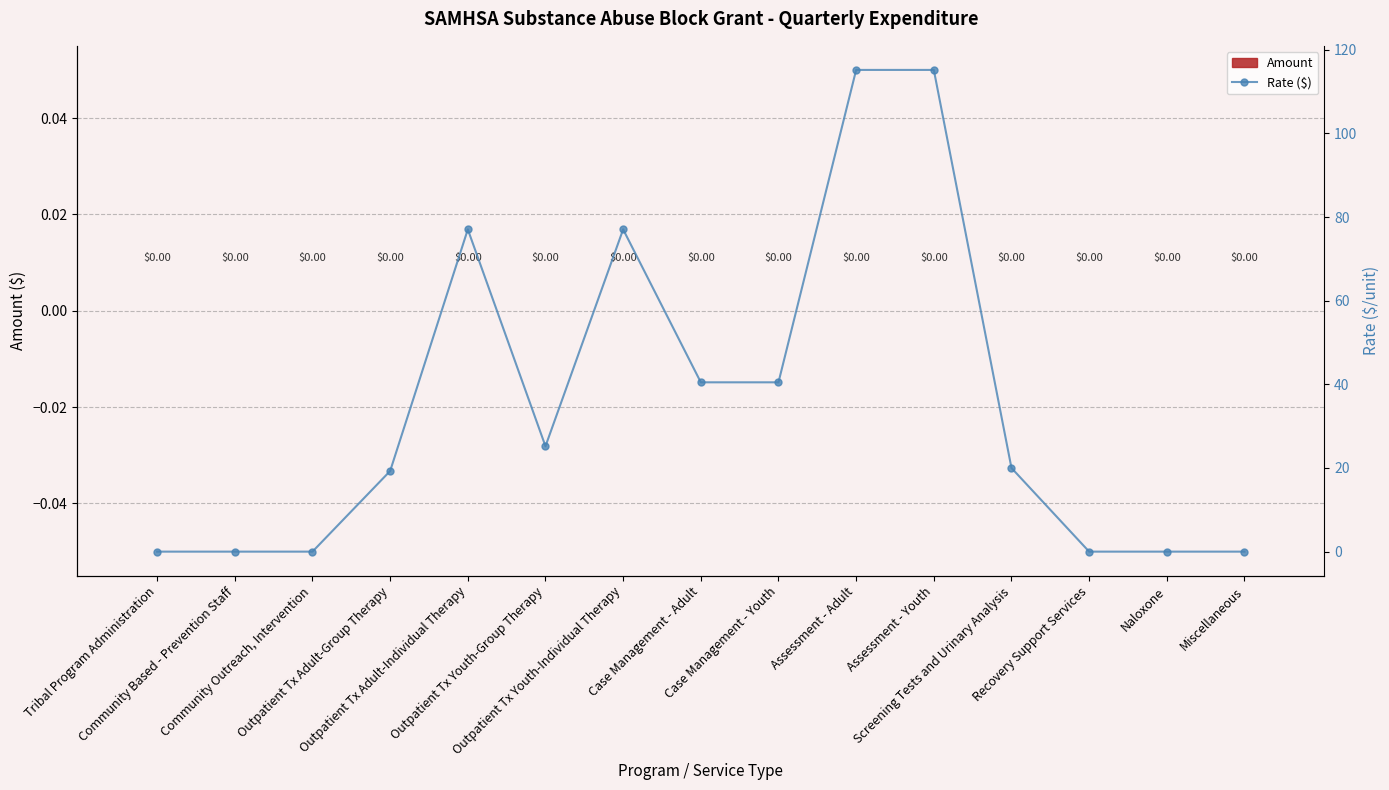

How many categories are shown in the chart?

15